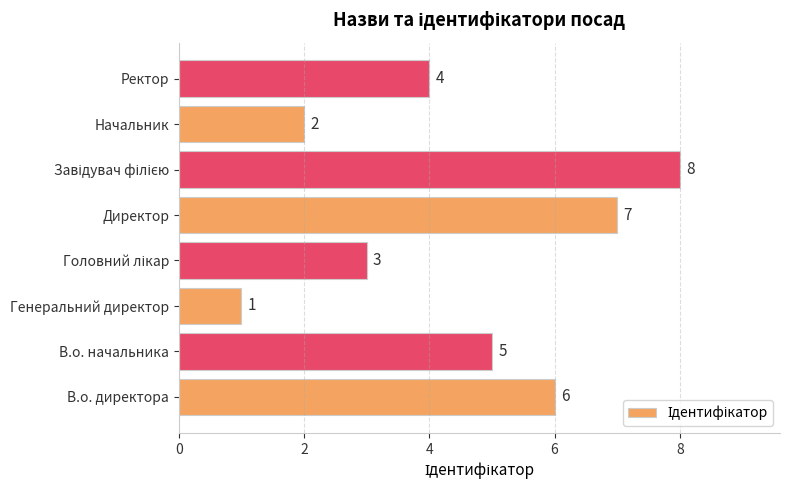

At which label is the value closest to 4?

Ректор